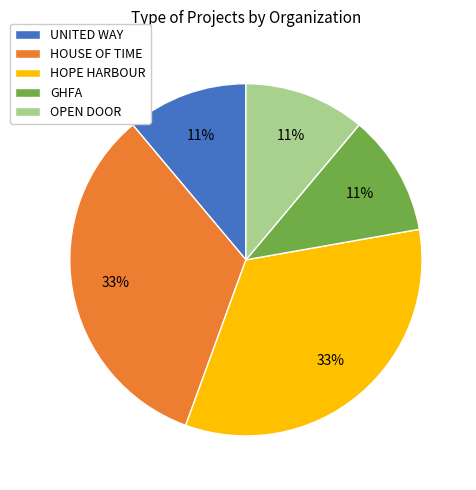

How many slices are in this pie chart?

5